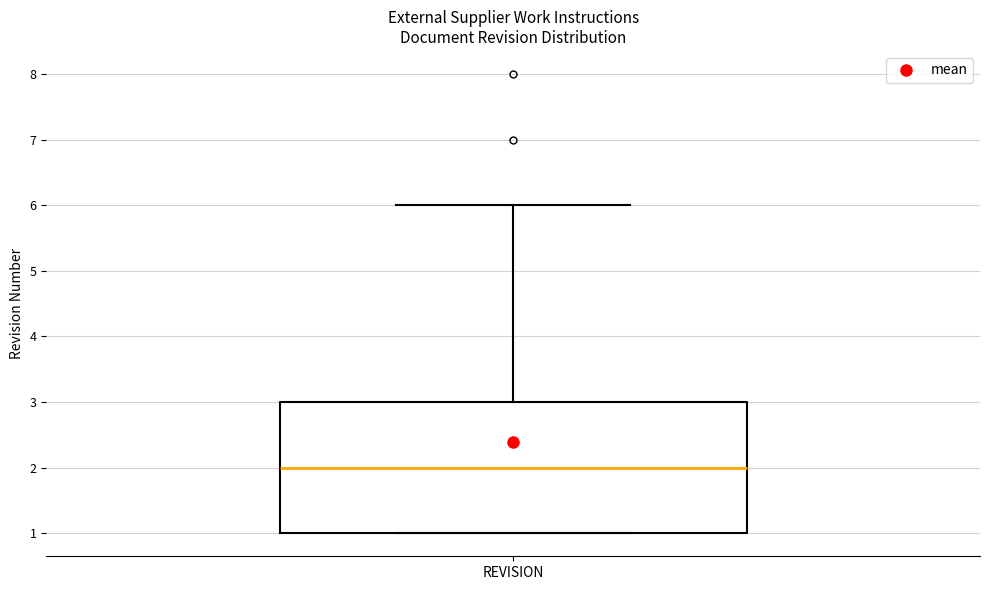

Transcribe this box plot: give where the median line is, the range the box spans, and where the two whiskers end, as read against the y-axis. The values are not printed on the chart, so give them approximately, as read against the axis.

median 2, box 1 to 3, whiskers 1 to 6